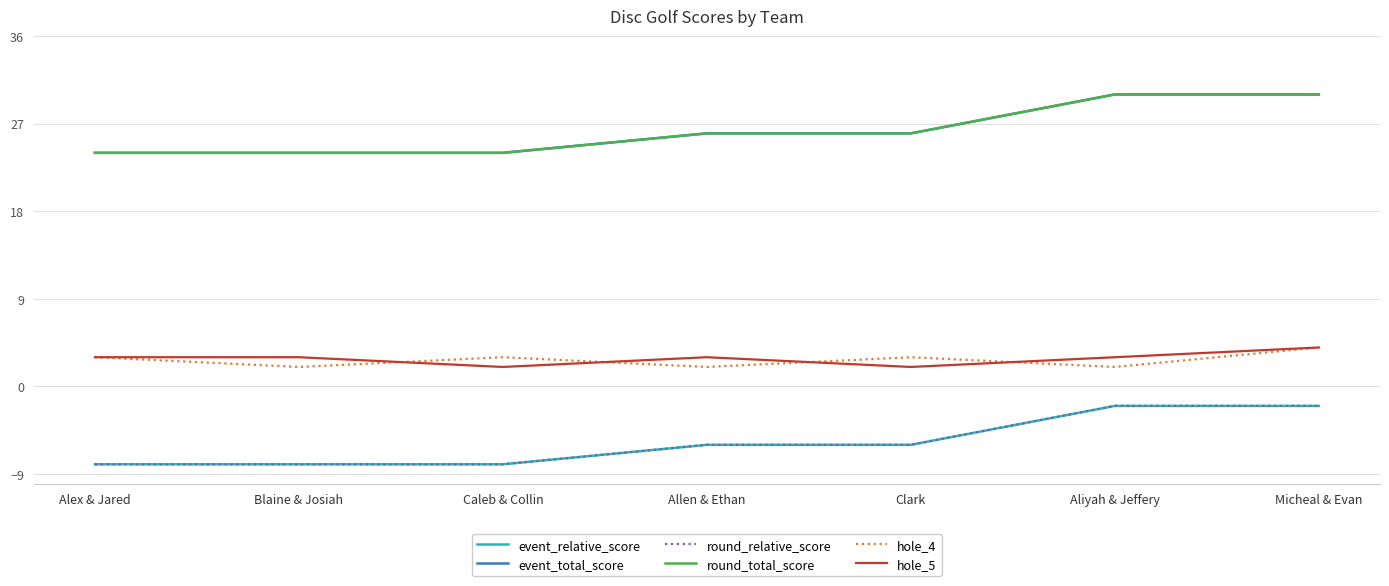

At how many categories does at least one series exceed -4?

7